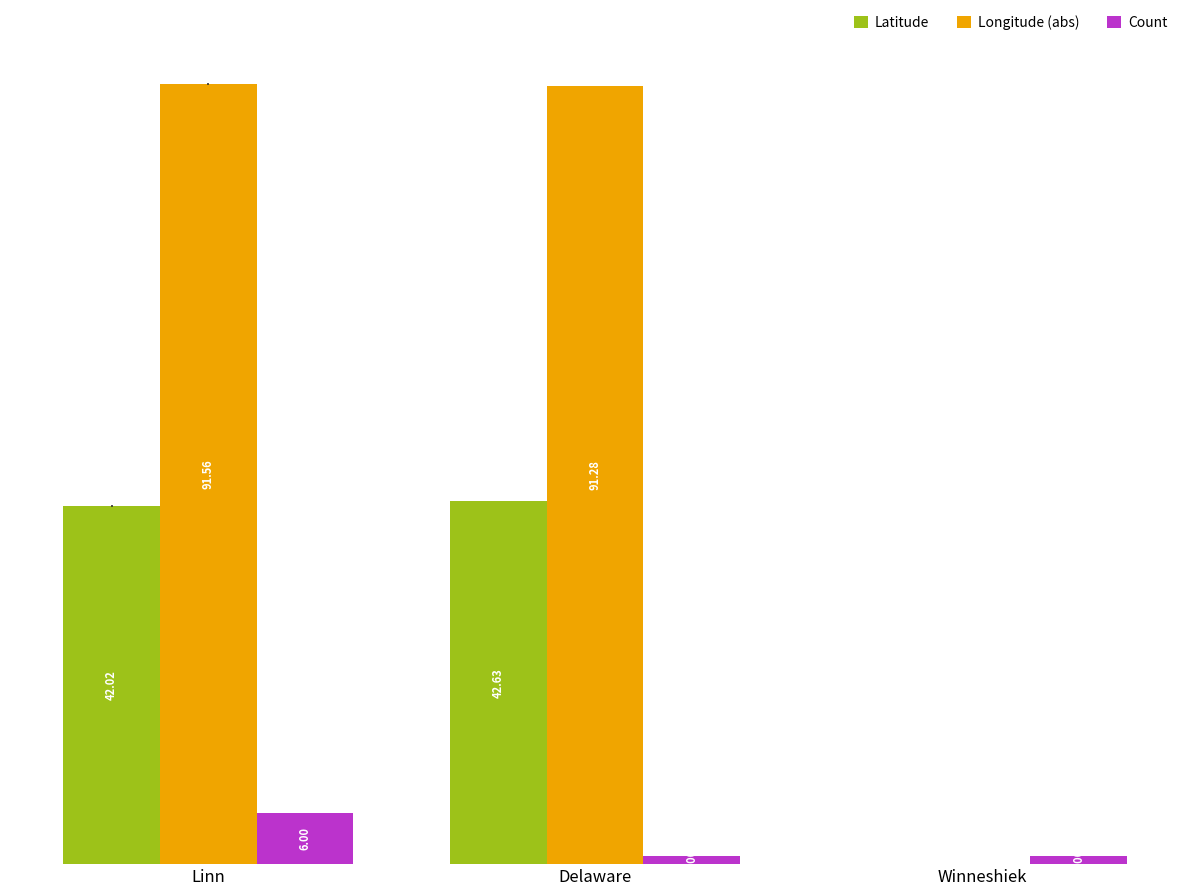

At which category is the sum across all series the highest?

Linn